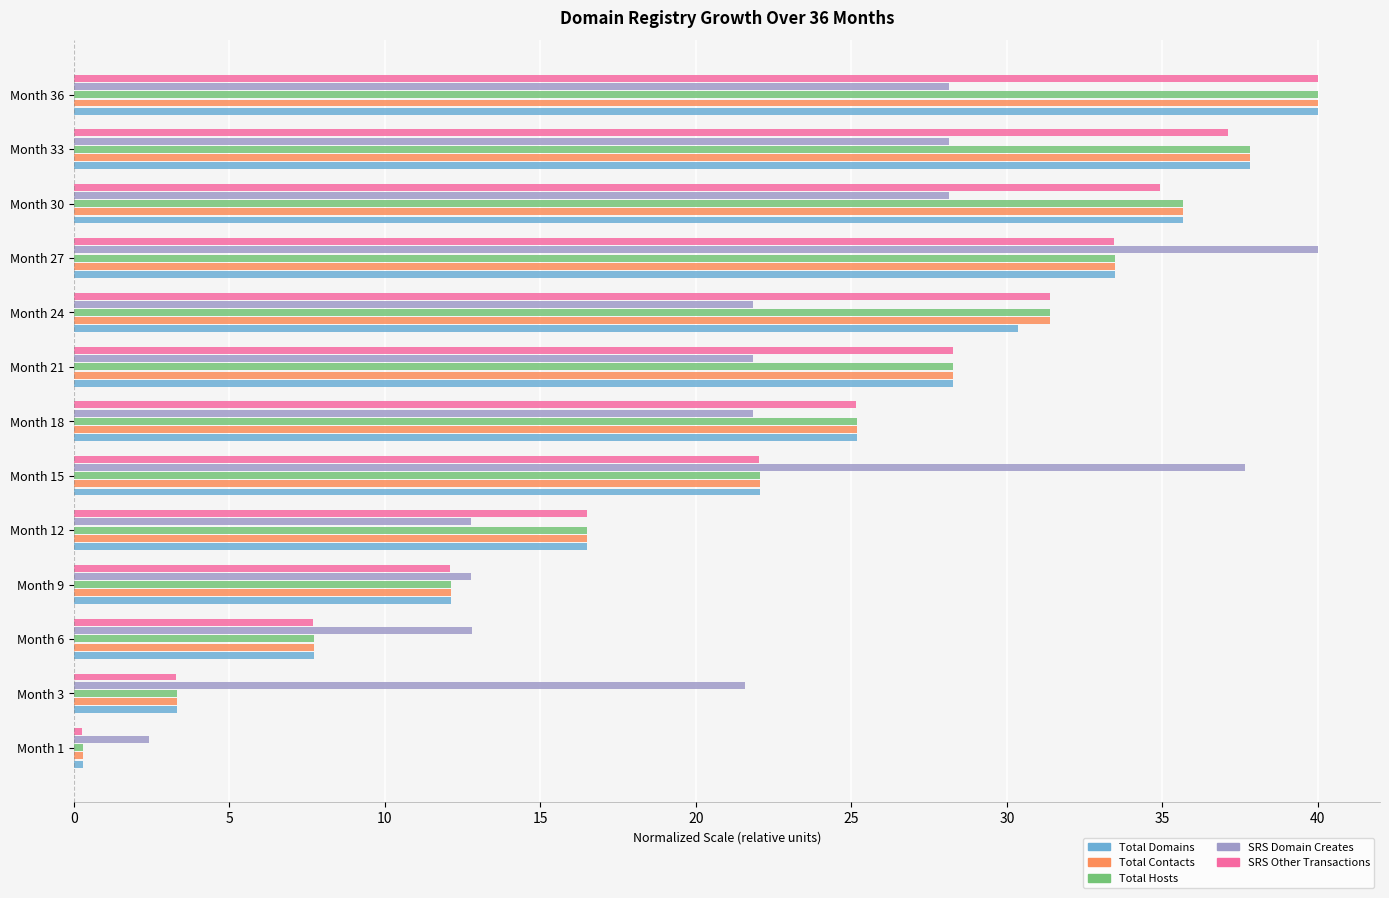

At which category is the sum across all series the highest?

Month 36